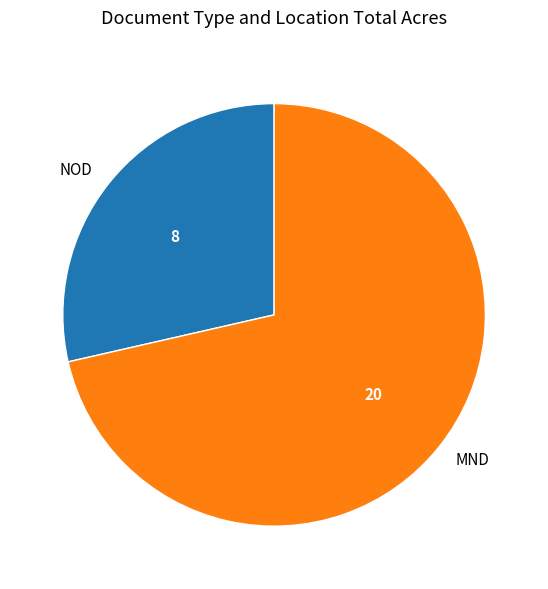

The MND slice represents 71% of the pie. True or false?

True